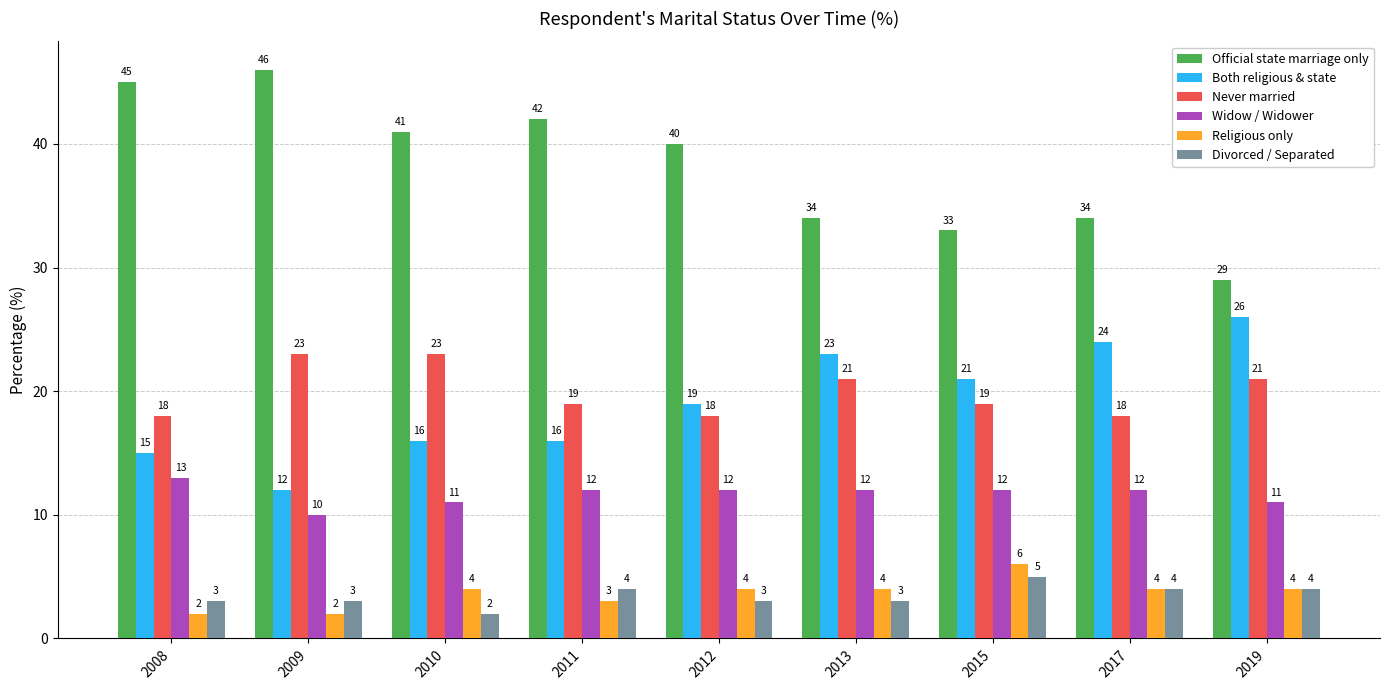

The Both religious & state series shows 21 at 2015. True or false?

True